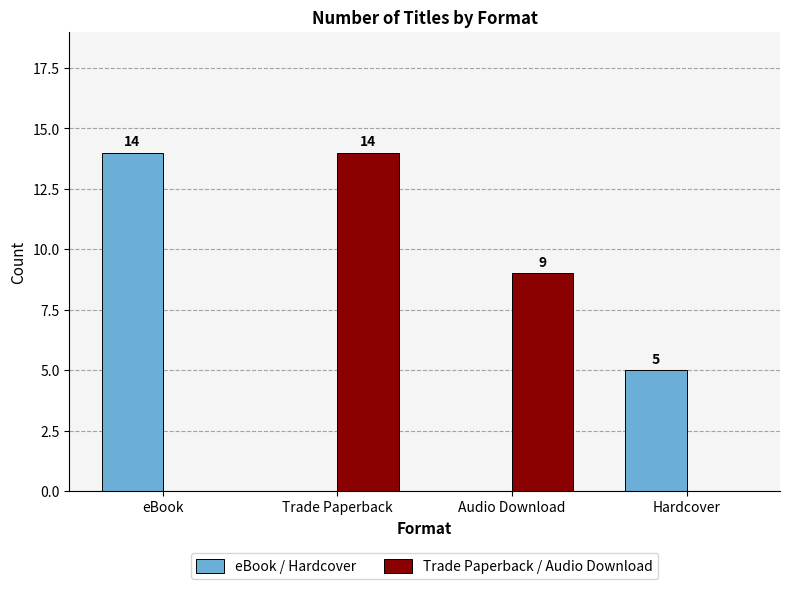

Are the bars grouped side by side (vs. stacked)?

Yes